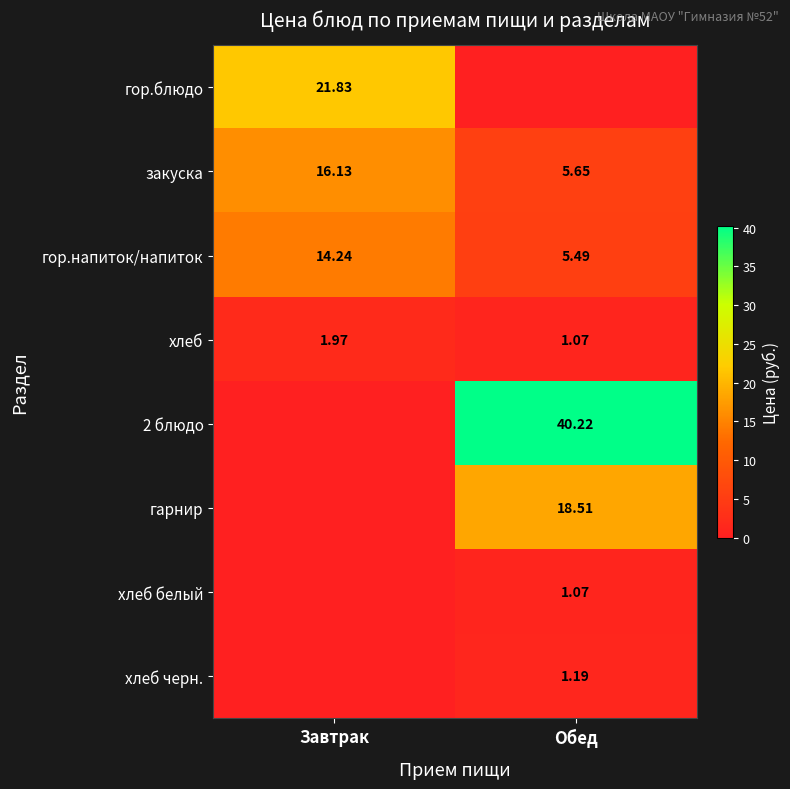

At which category is the sum across all series the highest?

Обед